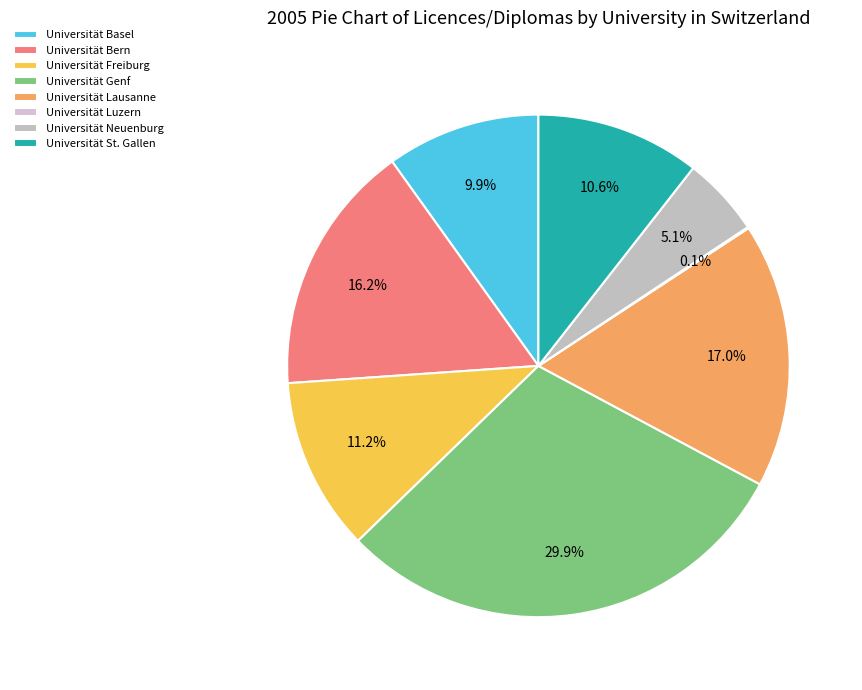

Between Universität Bern and Universität Basel, which is larger?

Universität Bern